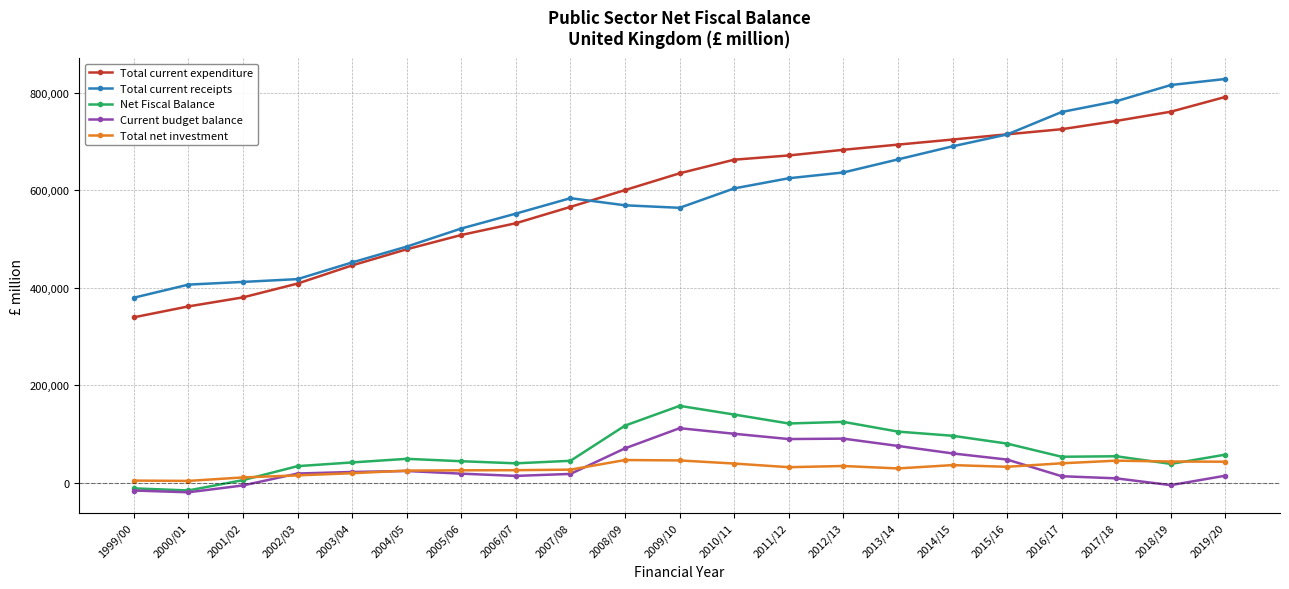

The Total current expenditure series shows 361764 at 2000/01. True or false?

True